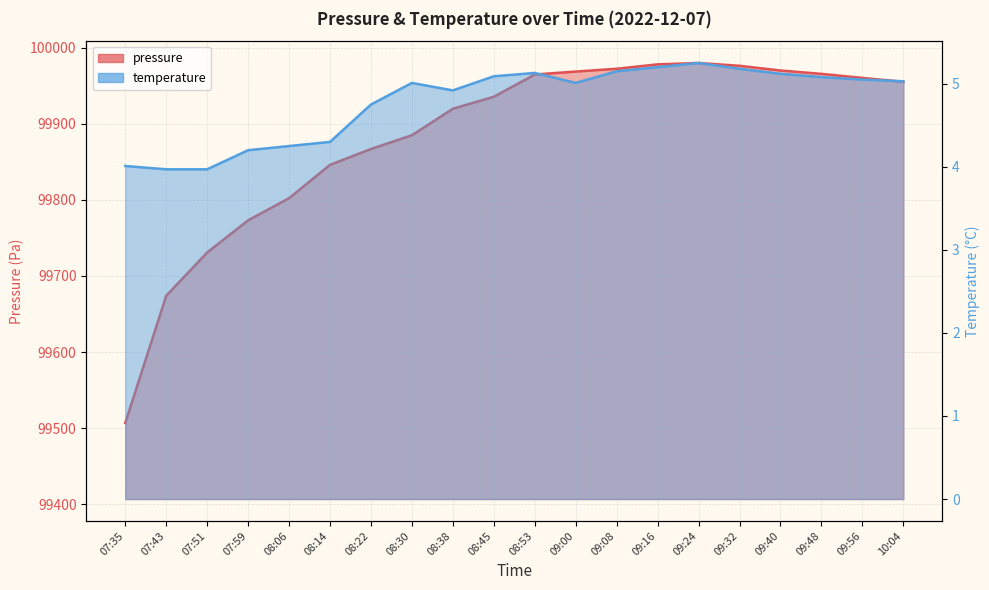

Reading left to right, list all the values displayed in this chart.

pressure: 07:35=99506.7	07:43=99674.0	07:51=99730.9	07:59=99773.2	08:06=99802.3	08:14=99846.2	08:22=99867.0	08:30=99885.1	08:38=99919.9	08:45=99935.7	08:53=99964.9	09:00=99968.8	09:08=99972.5	09:16=99978.3	09:24=99980.1	09:32=99976.4	09:40=99970.2	09:48=99965.8	09:56=99960.5	10:04=99955.3
temperature: 07:35=4.0	07:43=4.0	07:51=4.0	07:59=4.2	08:06=4.2	08:14=4.3	08:22=4.8	08:30=5.0	08:38=4.9	08:45=5.1	08:53=5.1	09:00=5.0	09:08=5.2	09:16=5.2	09:24=5.2	09:32=5.2	09:40=5.1	09:48=5.1	09:56=5.0	10:04=5.0